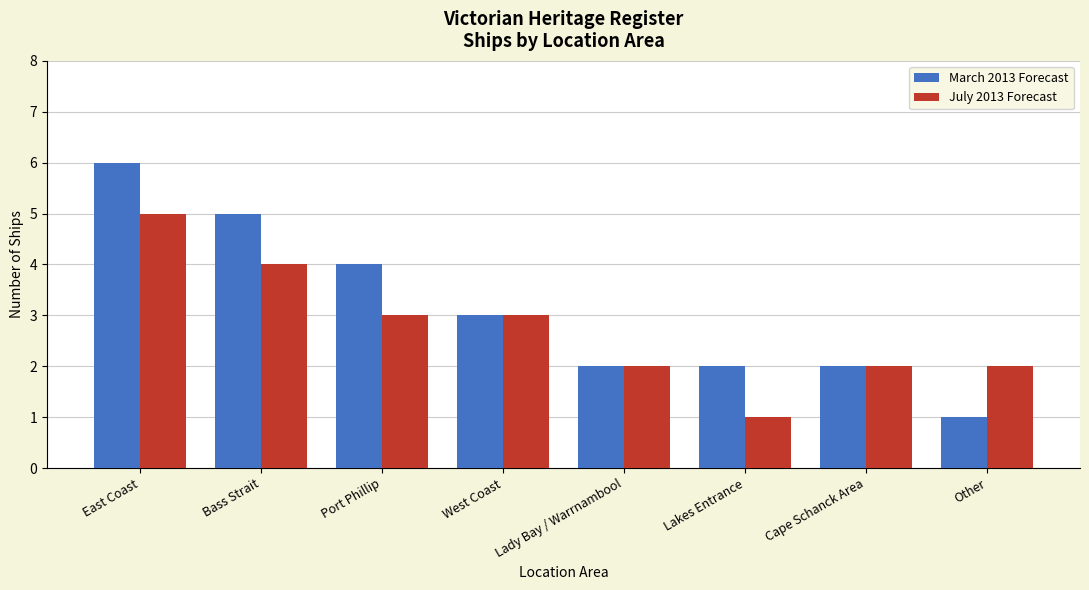

Which label corresponds to the largest value in the chart?

East Coast